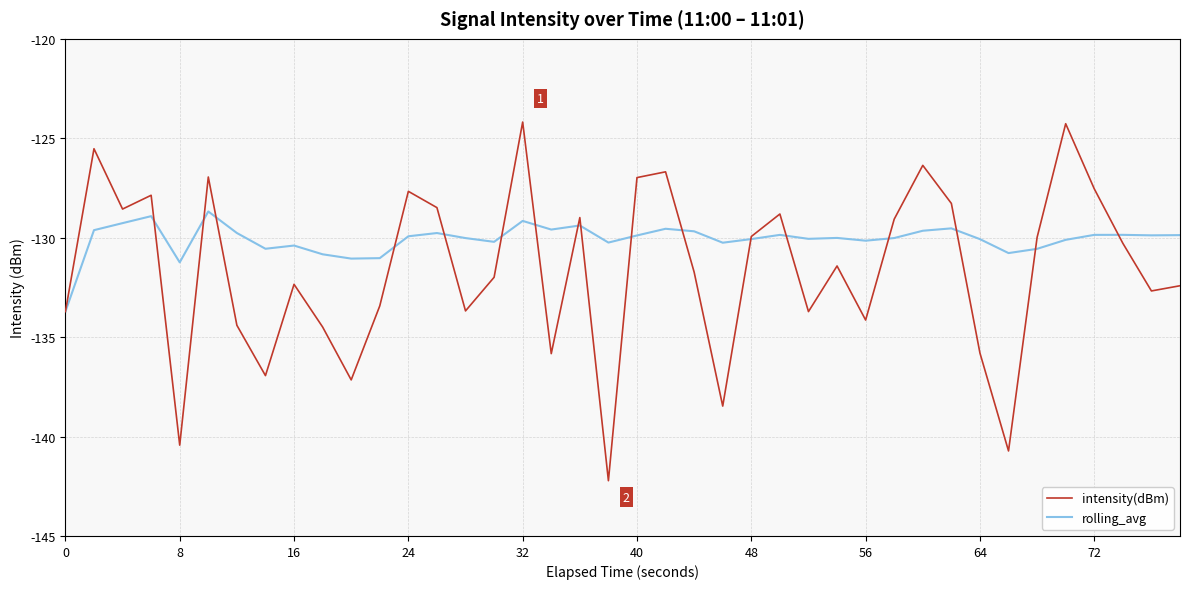

Rank the series by their average value, from lowest to highest.

intensity(dBm), rolling_avg